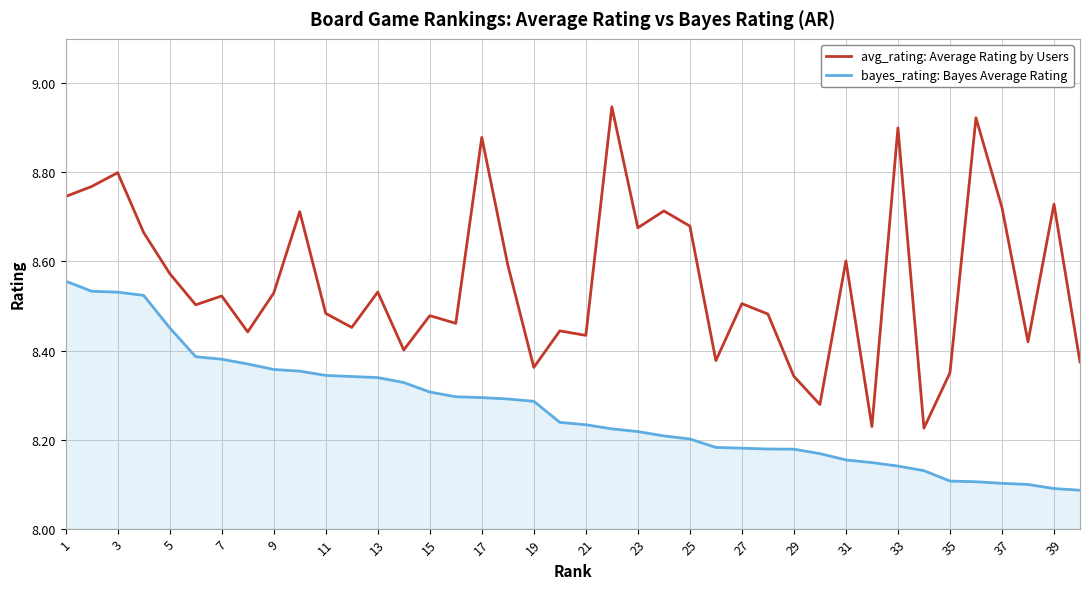

Which series has the largest total across all categories?

avg_rating: Average Rating by Users